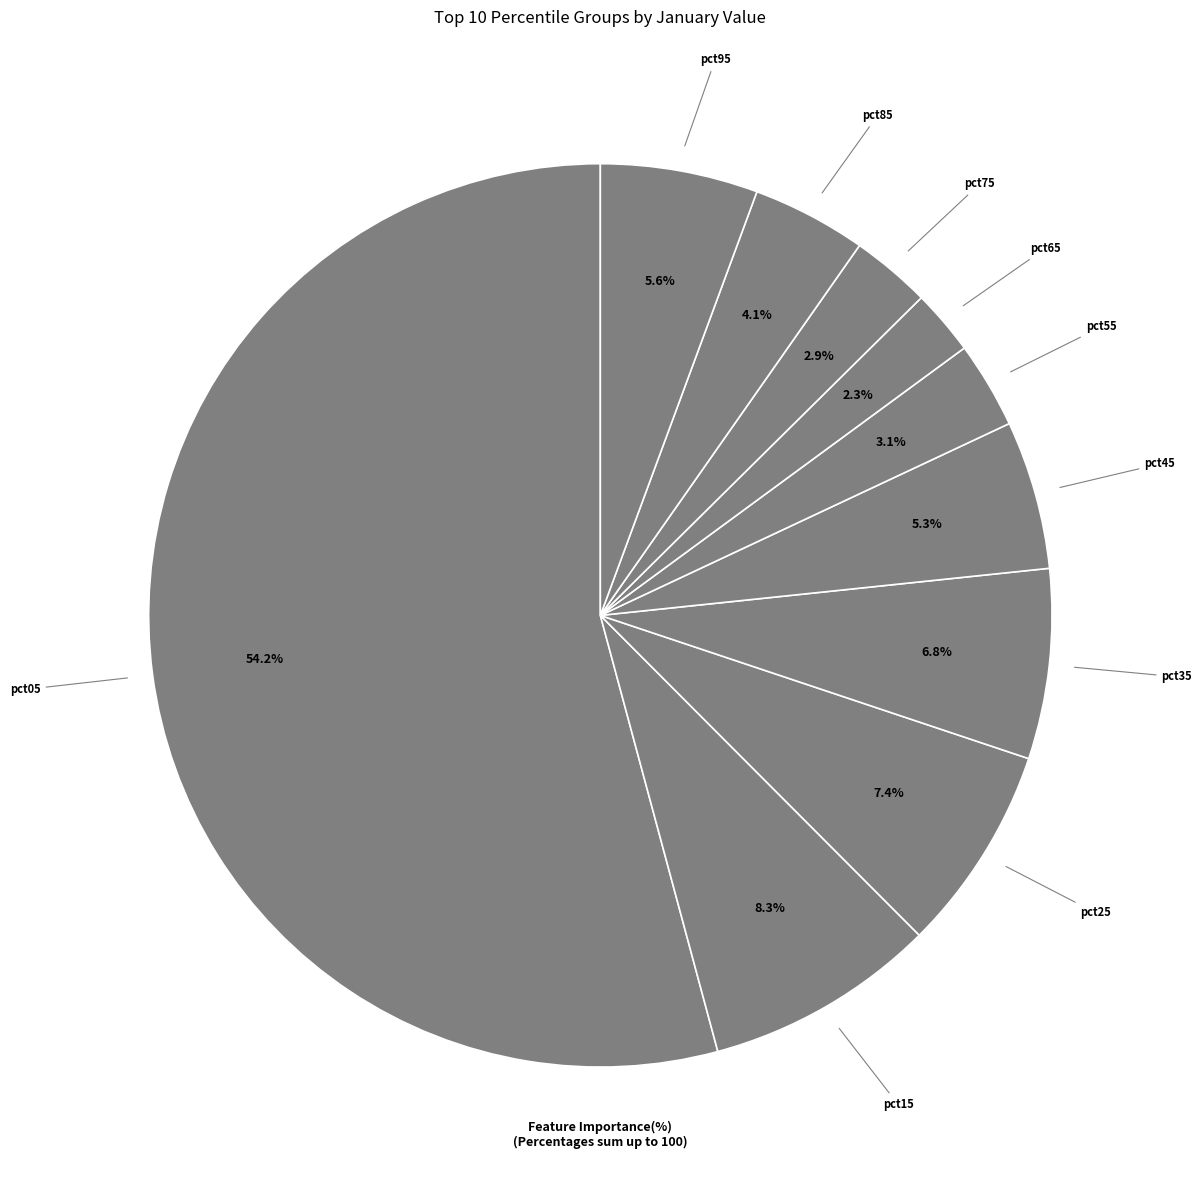

What is the smallest slice in the pie chart?

pct65